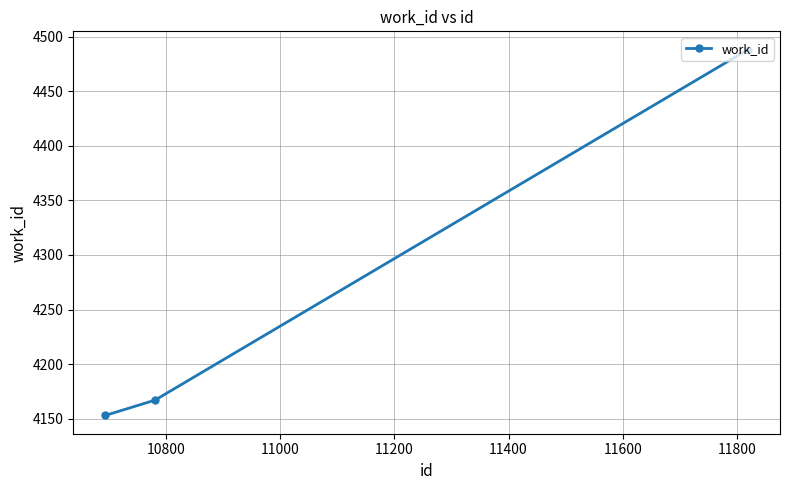

How many lines are shown in the chart?

1